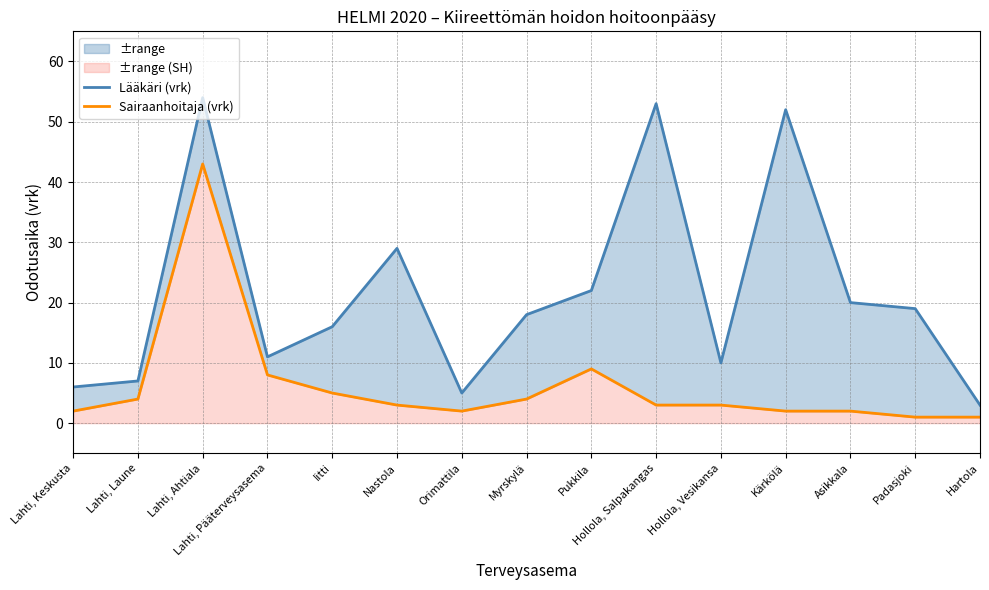

Which series has the widest spread of values?

Lääkäri (vrk)